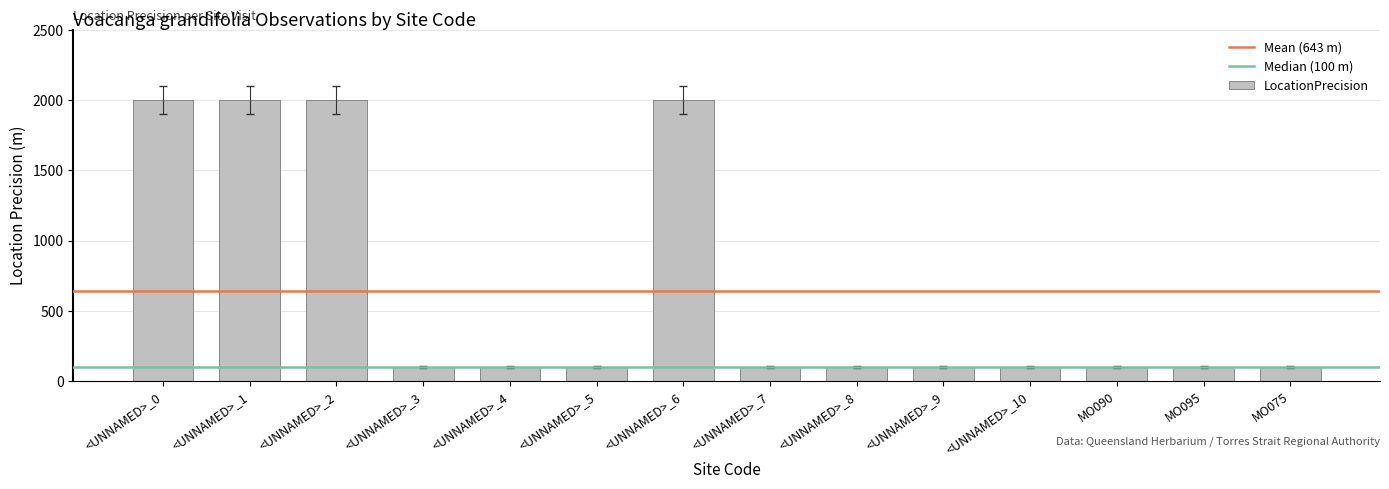

What is the label of the 8th bar from the left?

<UNNAMED>_7